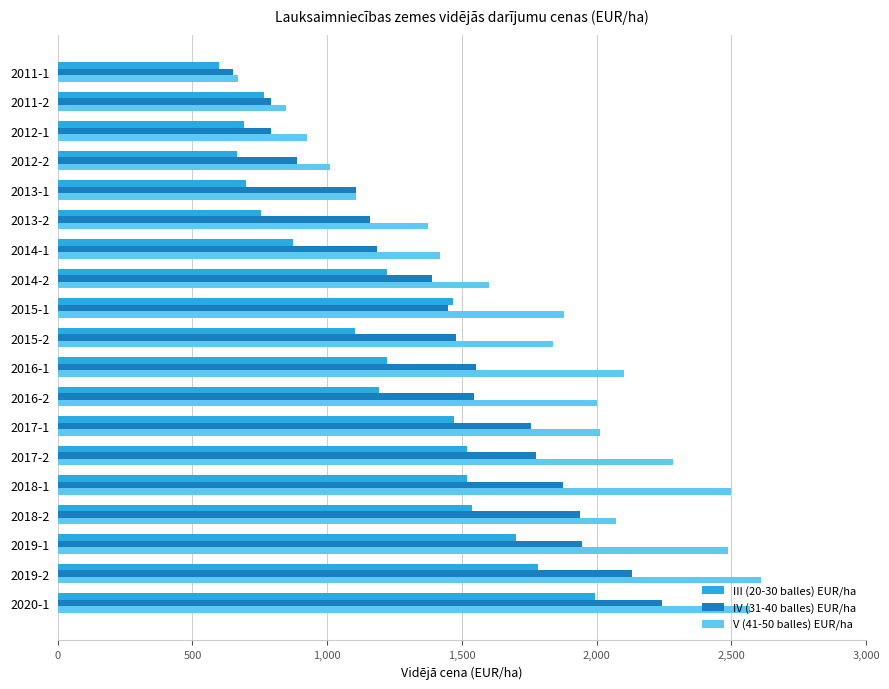

What is the difference between the maximum and minimum values in the IV (31-40 balles) EUR/ha series?

1590.3